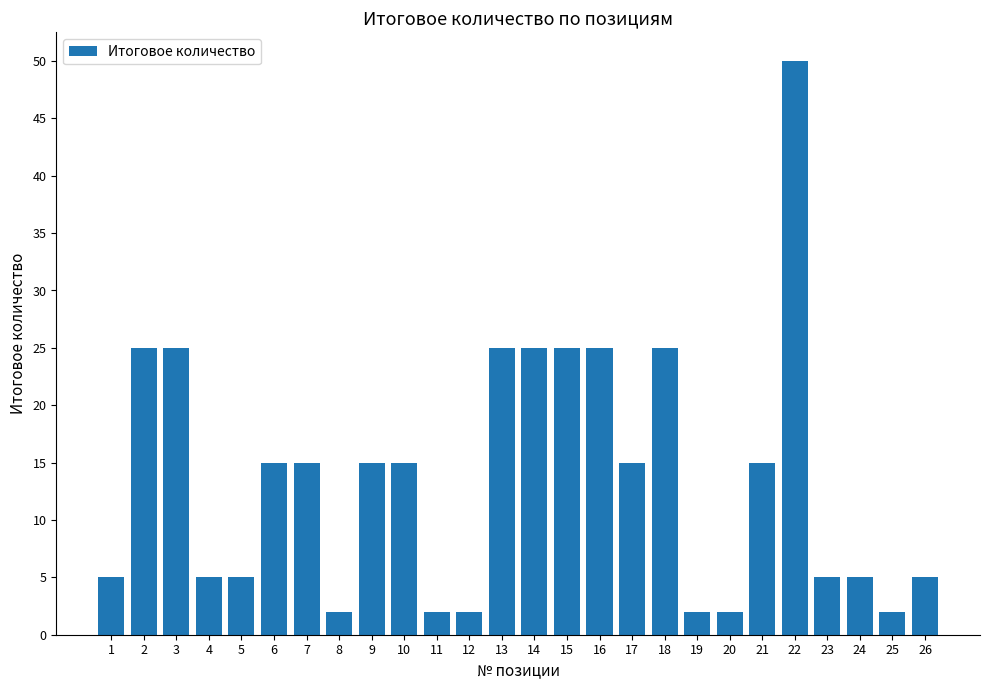

Reading left to right, transcribe all the data shown in this chart.

5	25	25	5	5	15	15	2	15	15	2	2	25	25	25	25	15	25	2	2	15	50	5	5	2	5